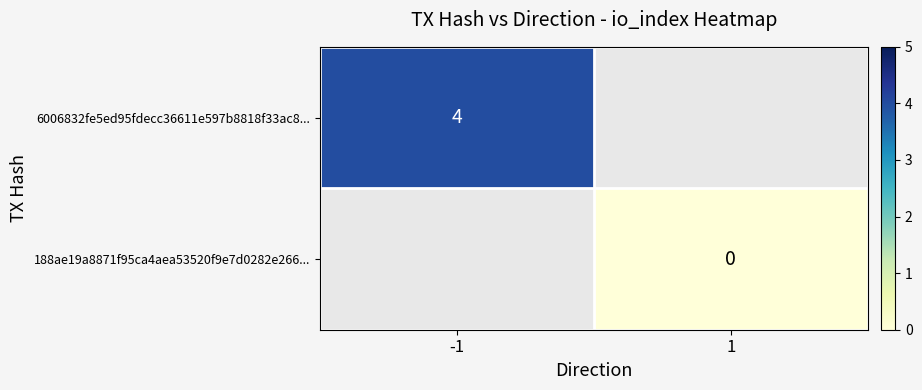

At how many categories does at least one series exceed 1?

1